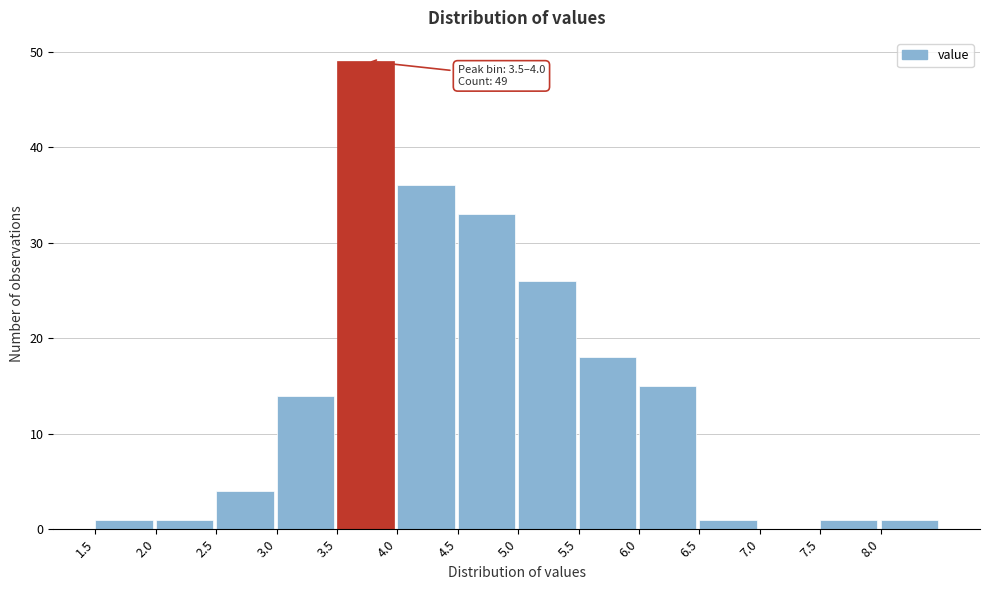

Over which range of the x-axis is the bar tallest?

3.5 to 4.0